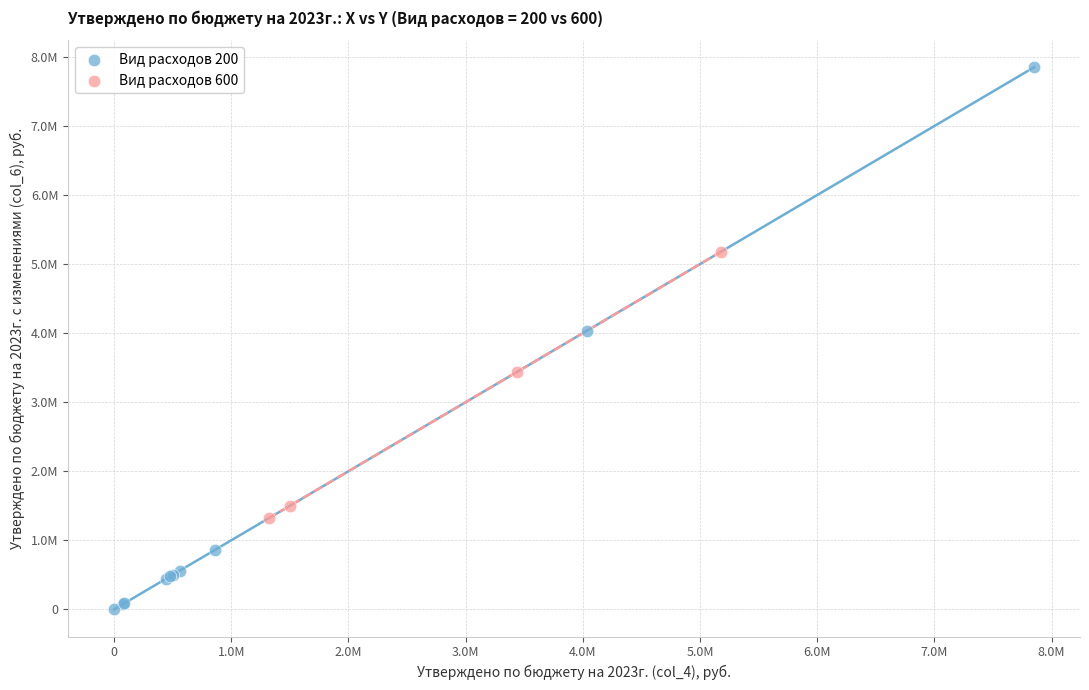

What are all the series names shown in the legend?

Вид расходов 200, Вид расходов 600